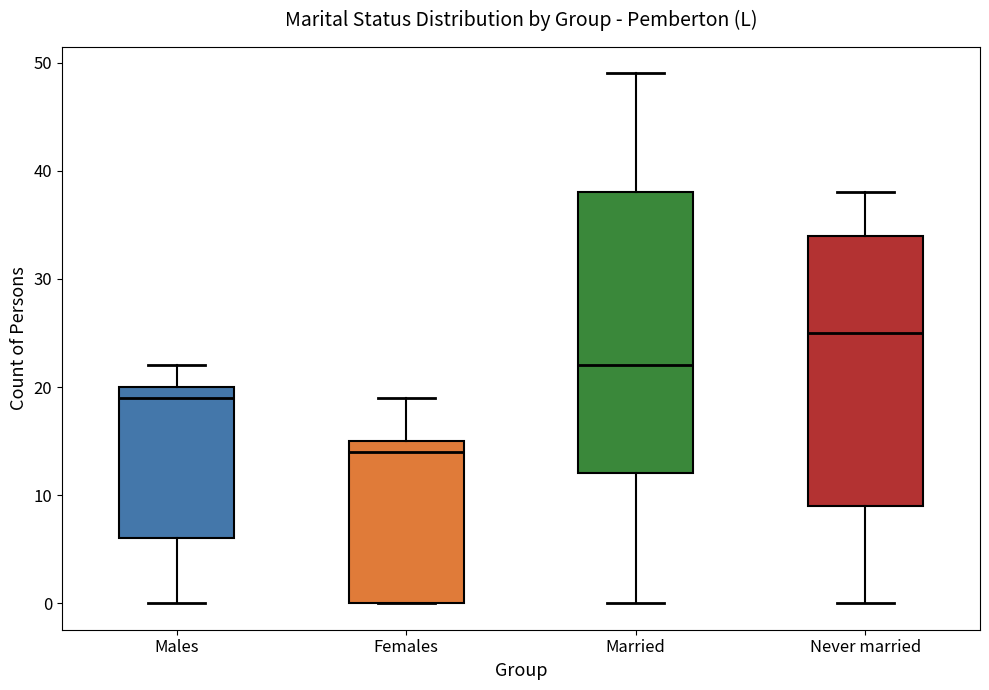

Which box's median line is the highest?

Never married